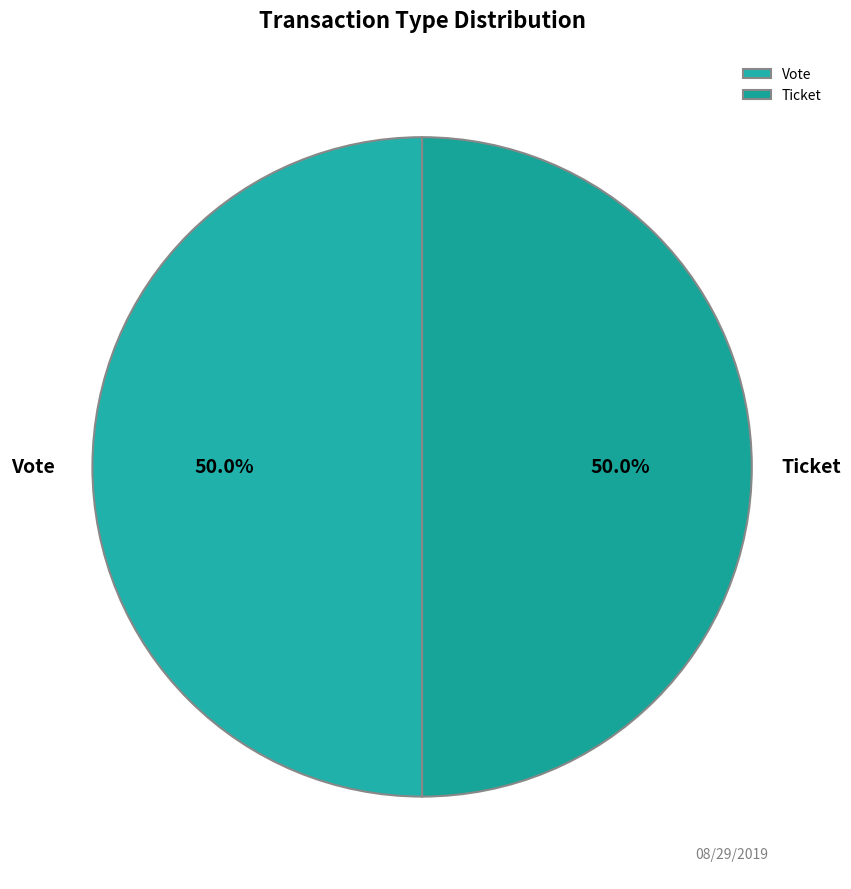

What is the ratio of the value at Ticket to the value at Vote?

1.0